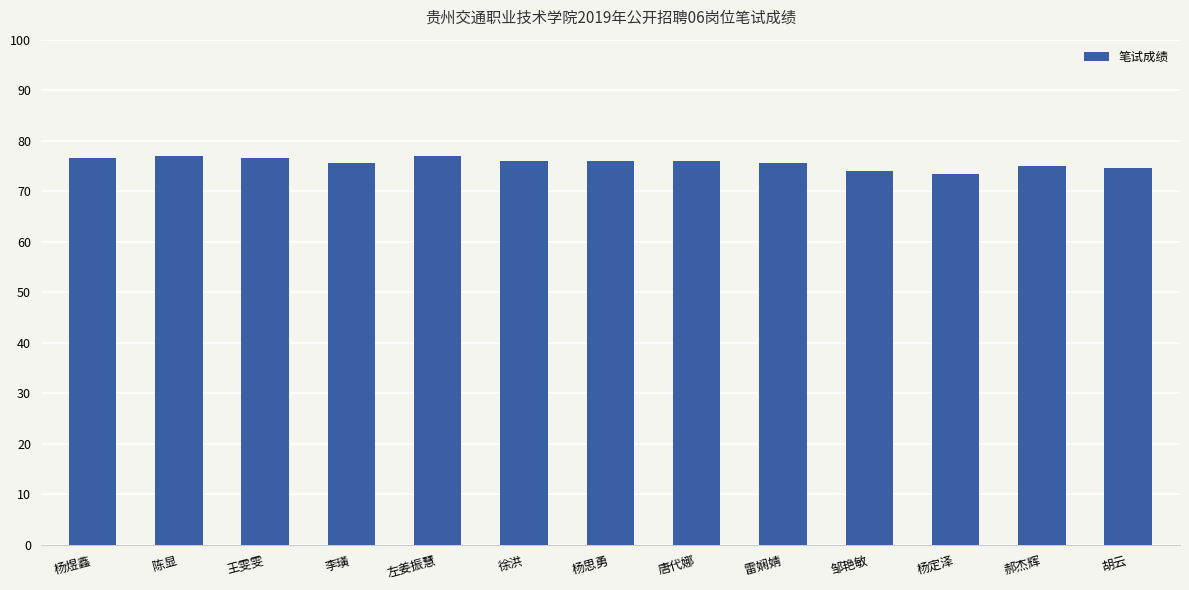

Count the number of data series in this chart.

1